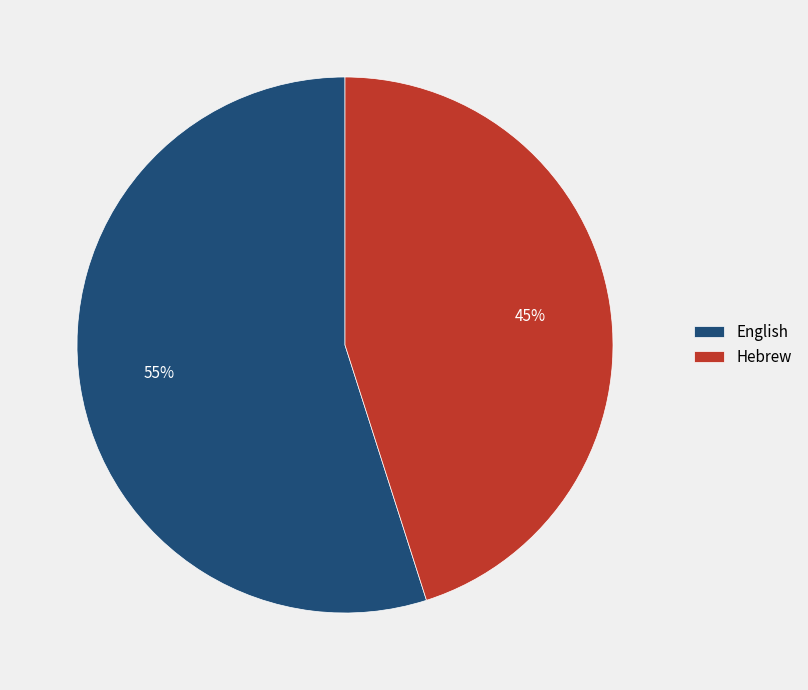

True or false: Hebrew accounts for 45% of the total.

True